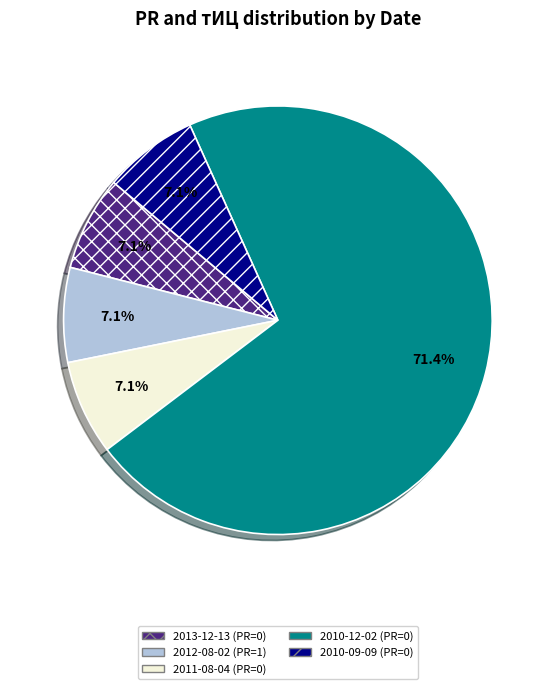

To the nearest percent, what percentage of the pie is 2010-09-09 (PR=0)?

7%